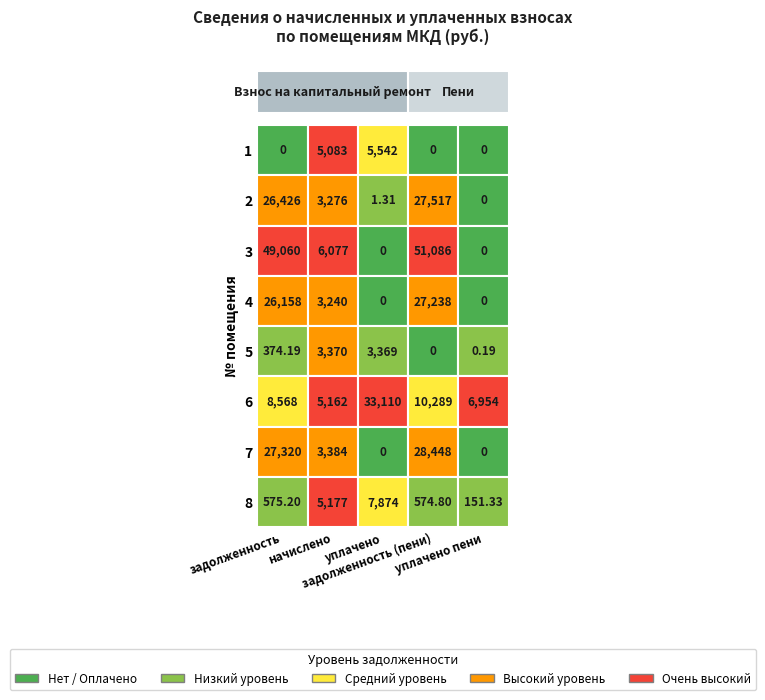

What is the difference between the maximum and minimum values in the 7 series?

28448.2